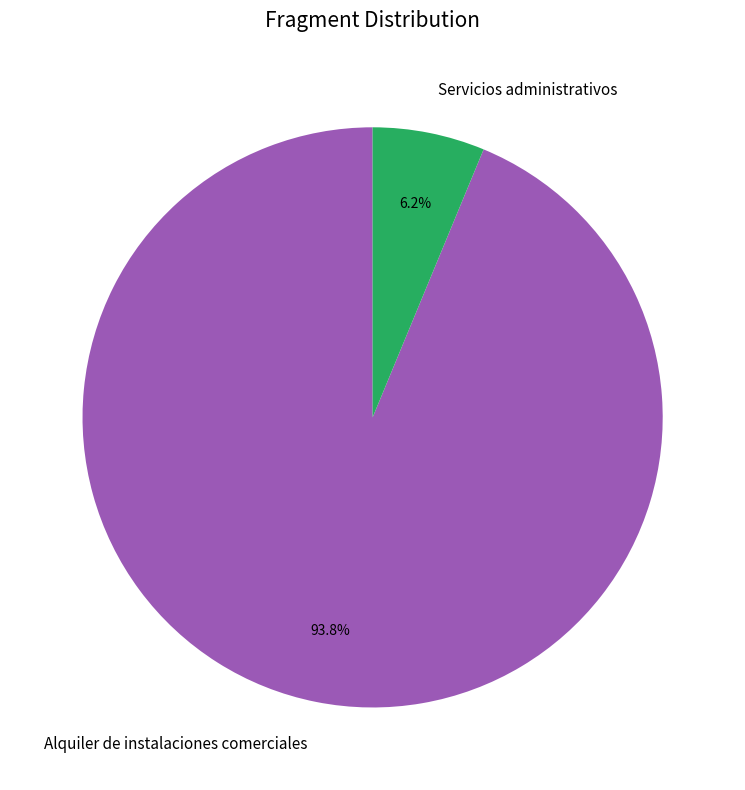

True or false: Servicios administrativos accounts for 14% of the total.

False